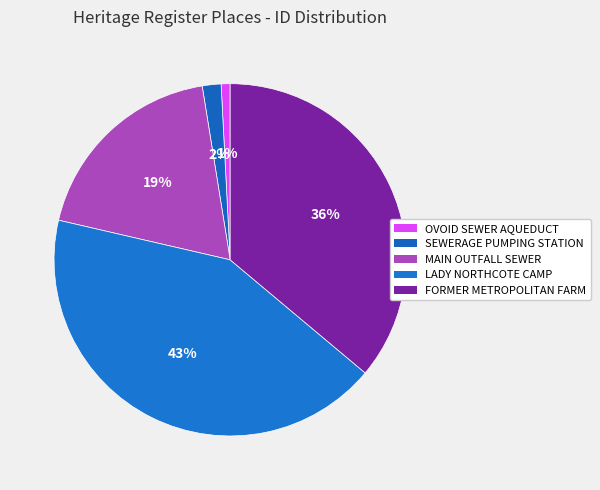

How many slices are in this pie chart?

5